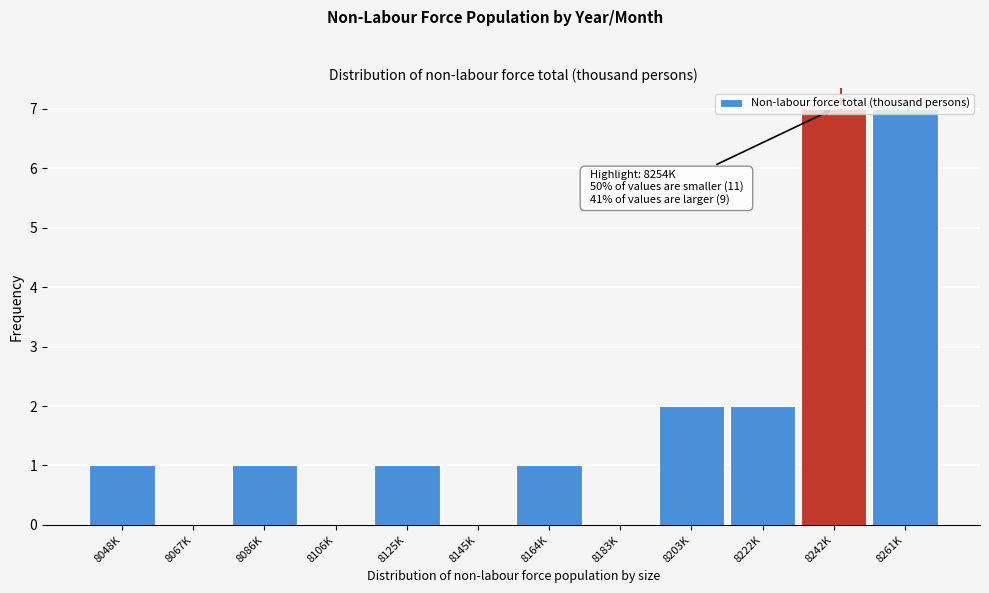

Approximately how many times larger is the value at 8242K compared to 8222K?

3.5